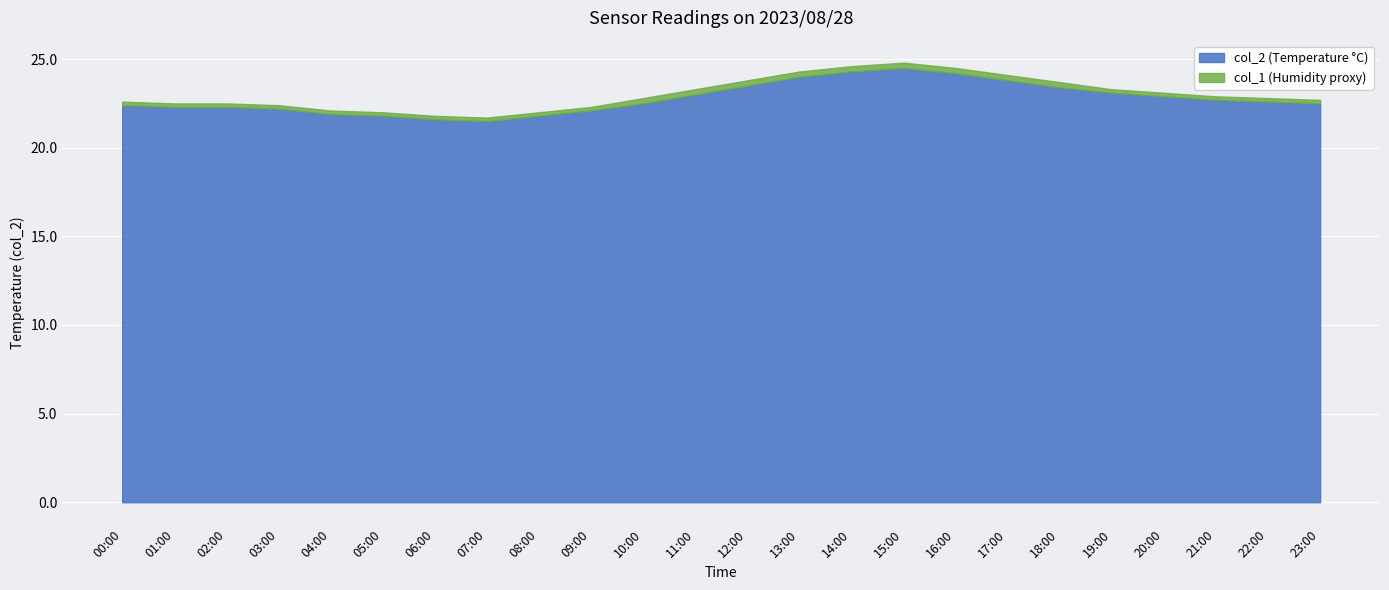

True or false: col_1 has more than 0 interior local peaks.

False